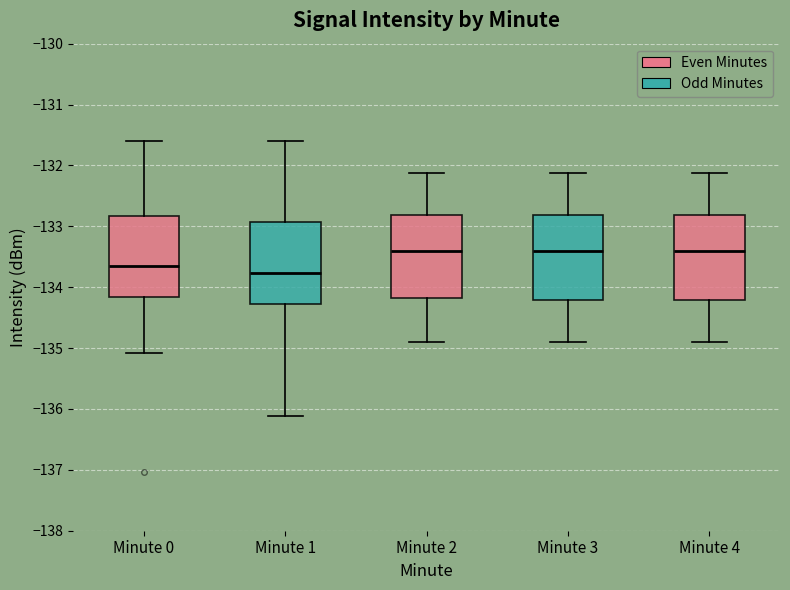

Which box's median line is the lowest?

Minute 1